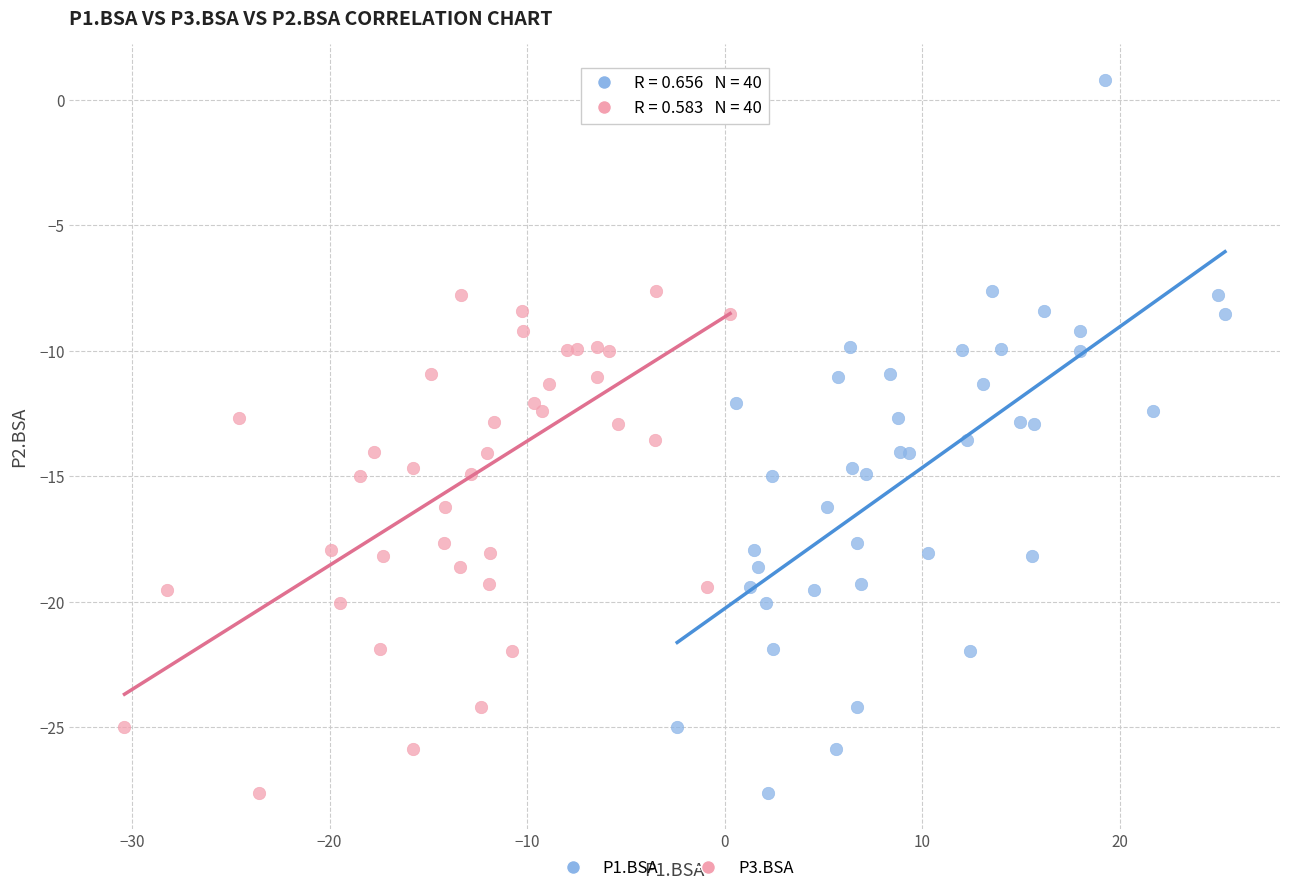

What are all the series names shown in the legend?

P1.BSA, P3.BSA